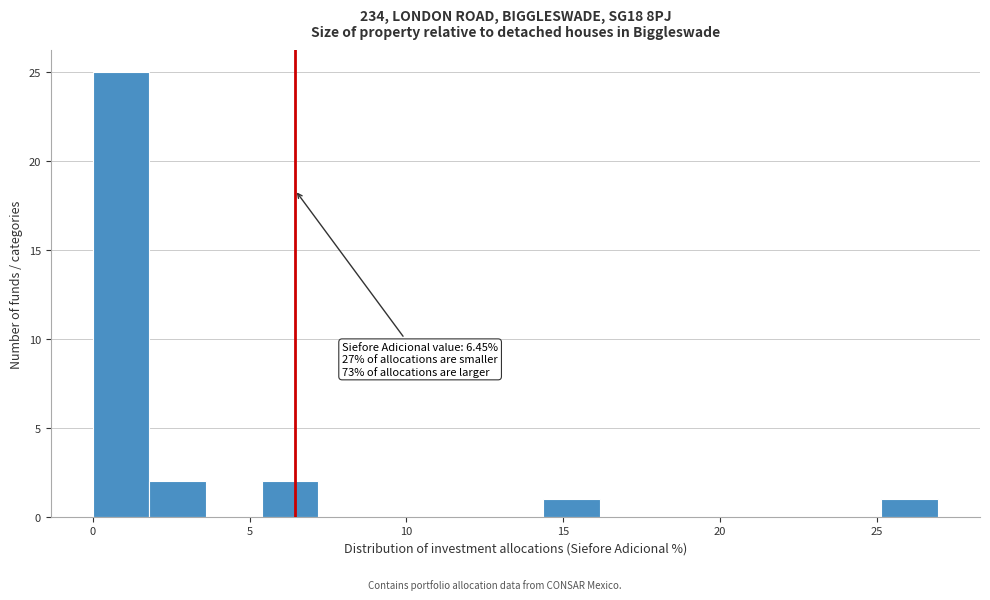

Read against the x-axis, roughly where is the centre of the tallest bar?

1.0